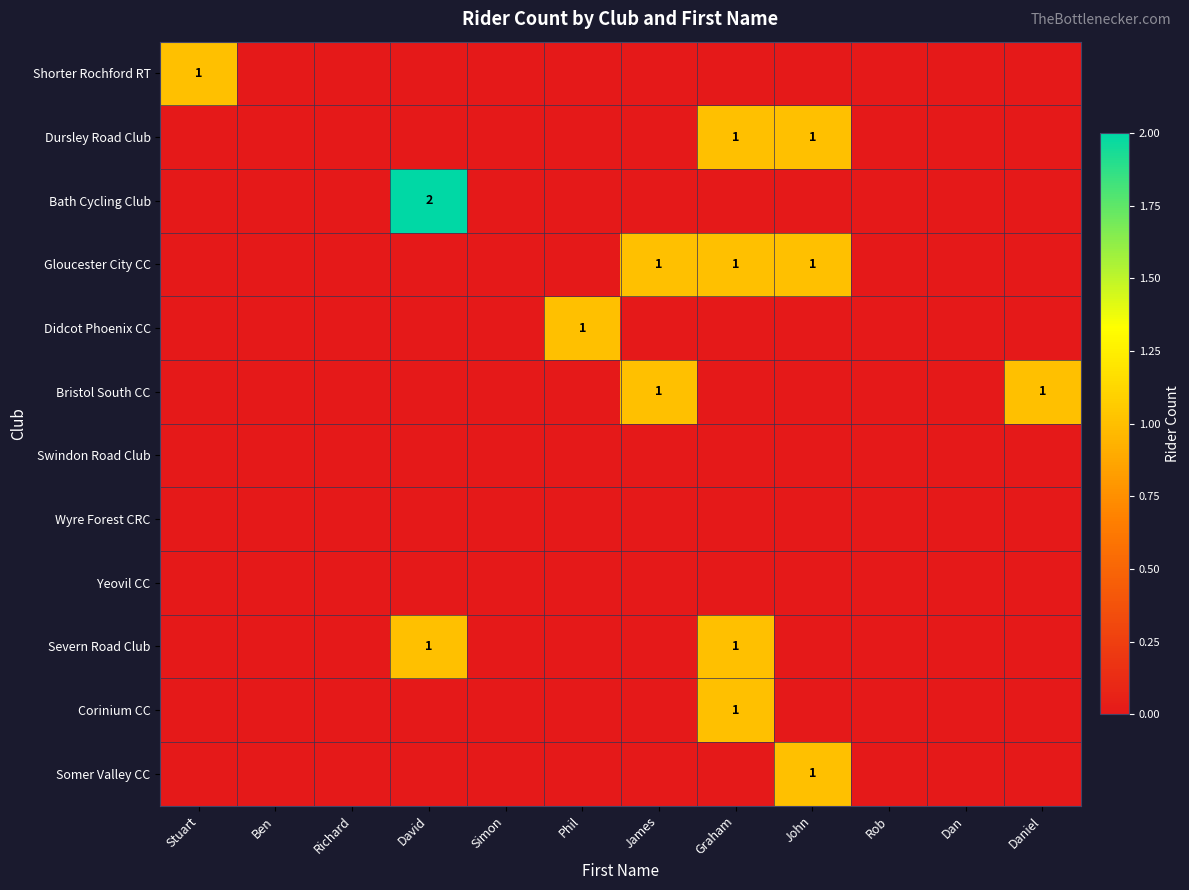

The value of Corinium CC at Graham is 1. True or false?

True